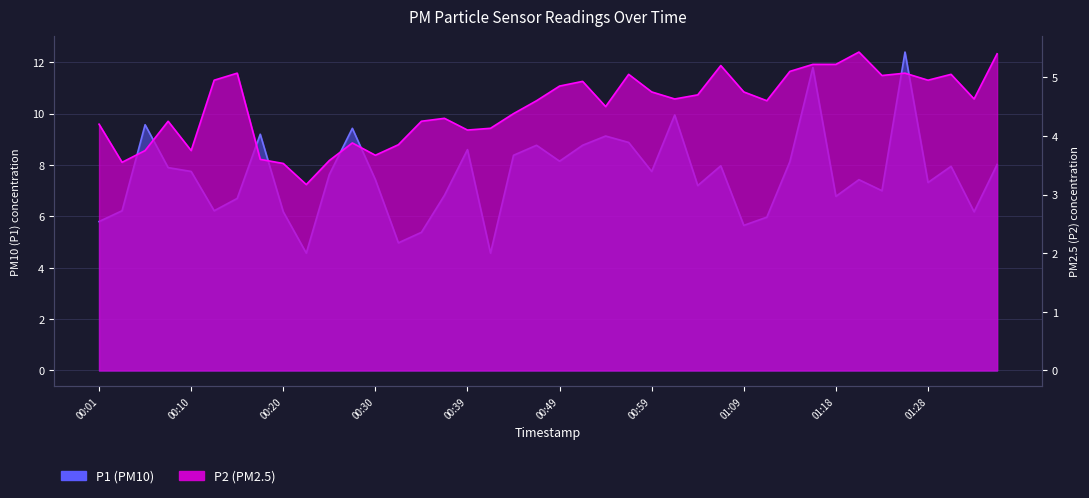

Where is P2 nearest to the value 4?

00:39